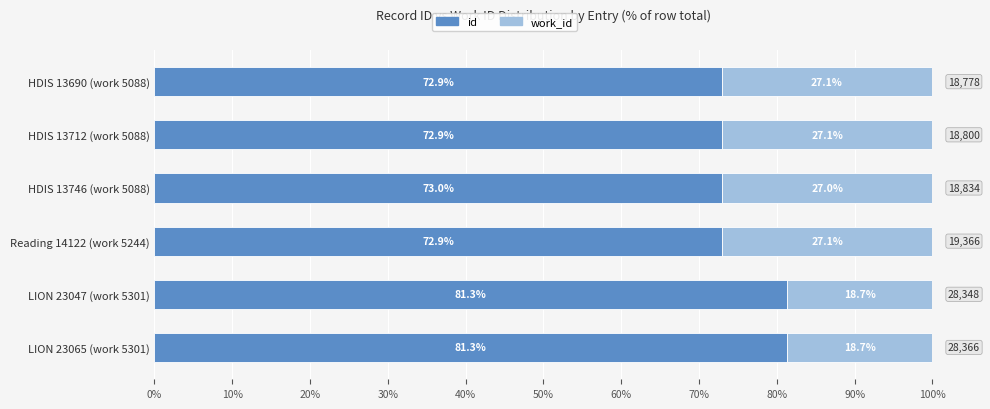

What is the sum of all id values?

454.4